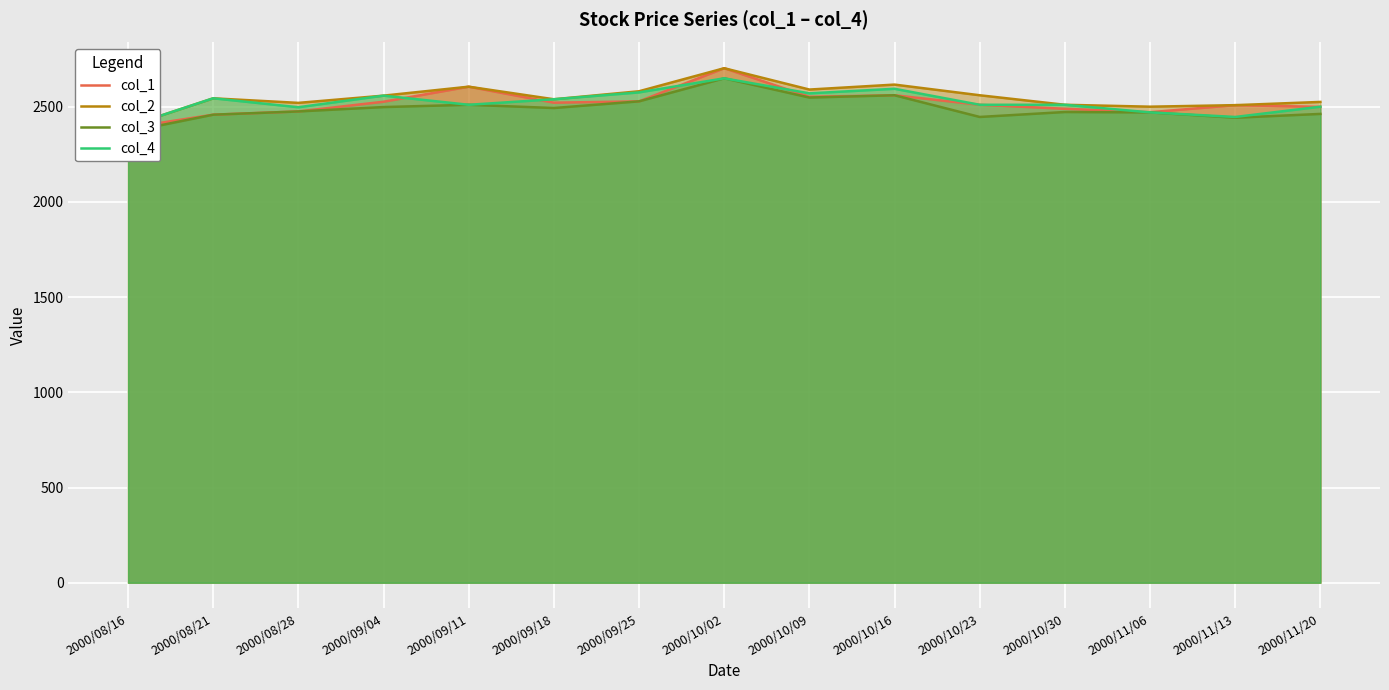

At which label does col_1 first exceed 2510?

2000/09/04